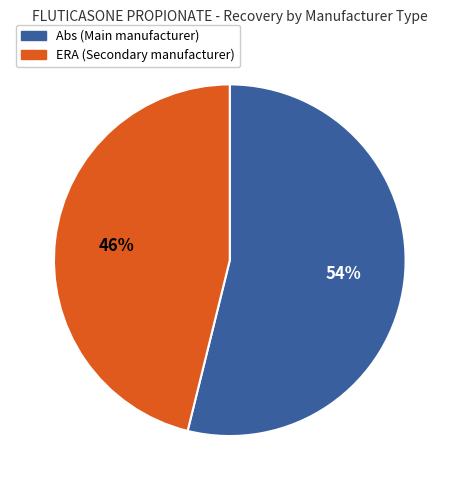

What percentage is the Abs (Main manufacturer) slice, to the nearest percent?

54%